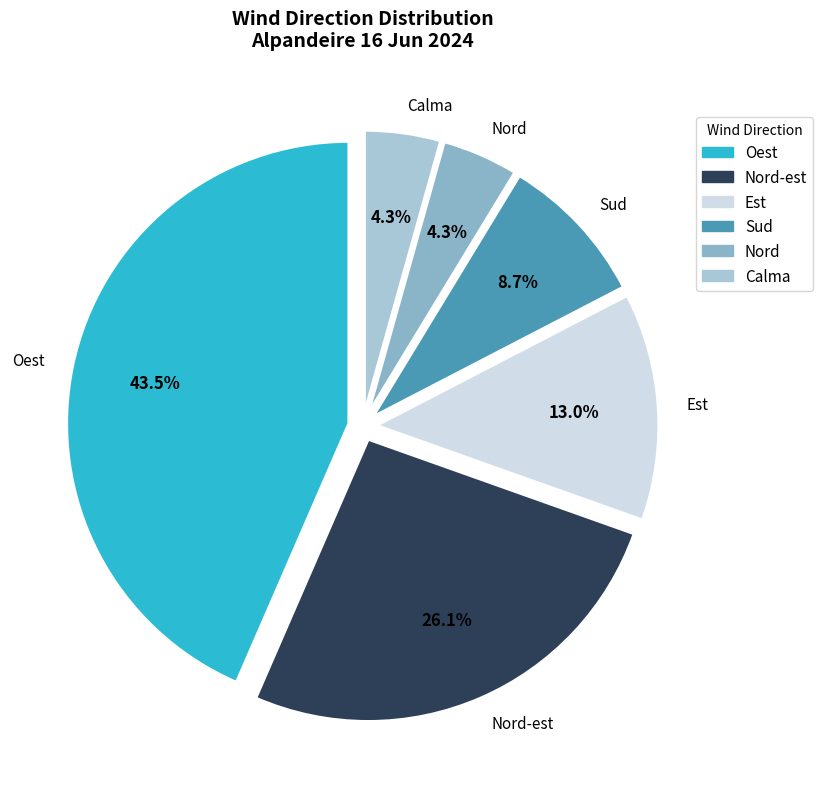

To the nearest percent, what is the difference between the largest and smallest slice percentages?

39%